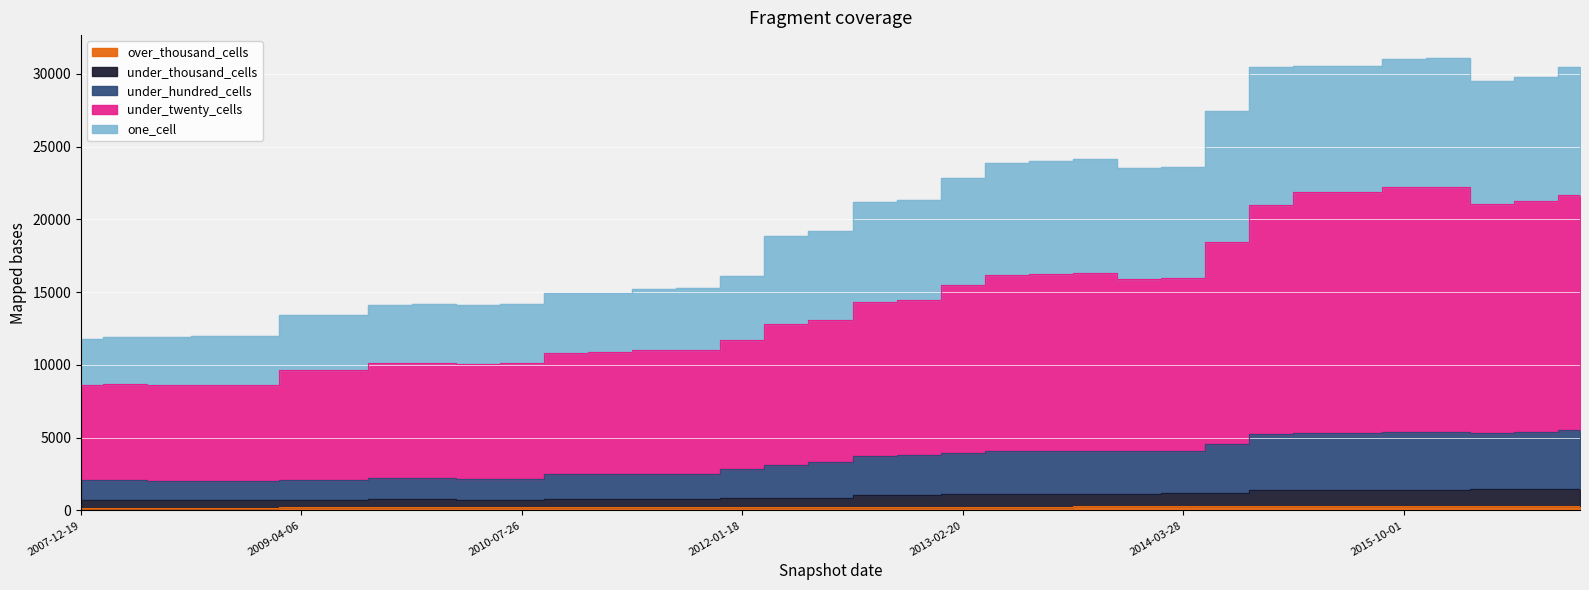

True or false: under_twenty_cells has more than 1 interior local peaks.

True